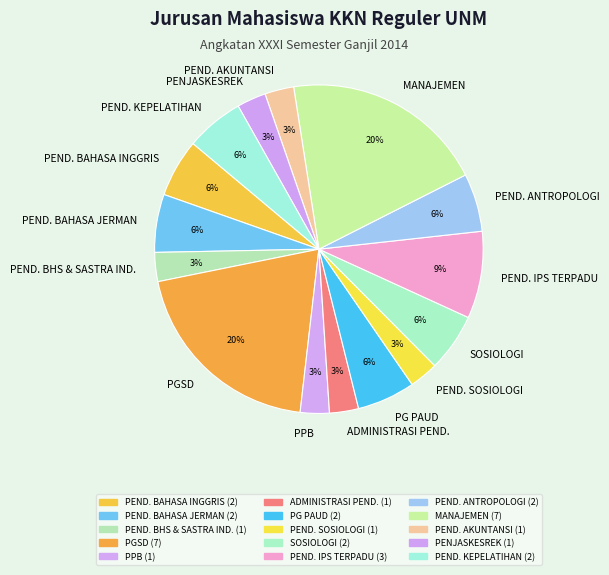

Combined, do PEND. BHS & SASTRA IND. and PEND. BAHASA JERMAN account for over 50%?

No